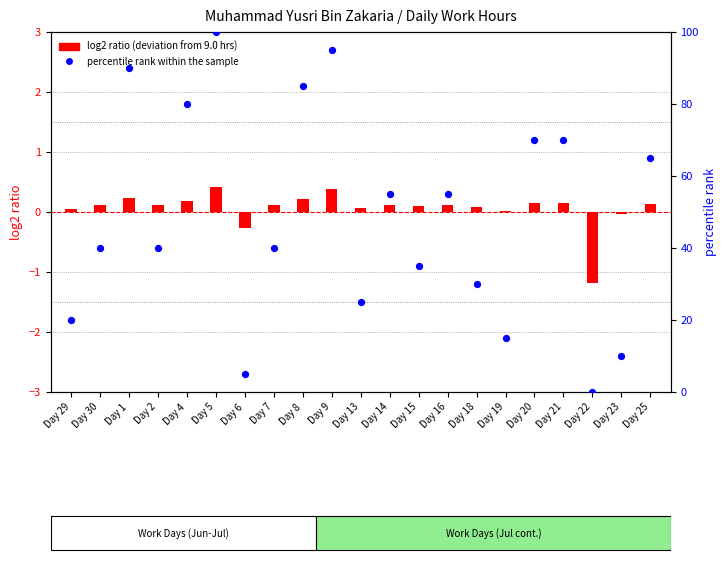

Which series has the largest total across all categories?

percentile rank within the sample